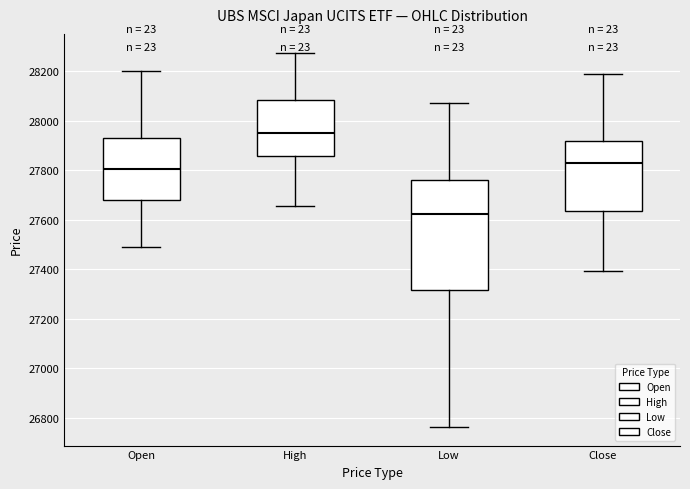

Comparing the boxes themselves (not the whiskers), which one is the tallest?

Low